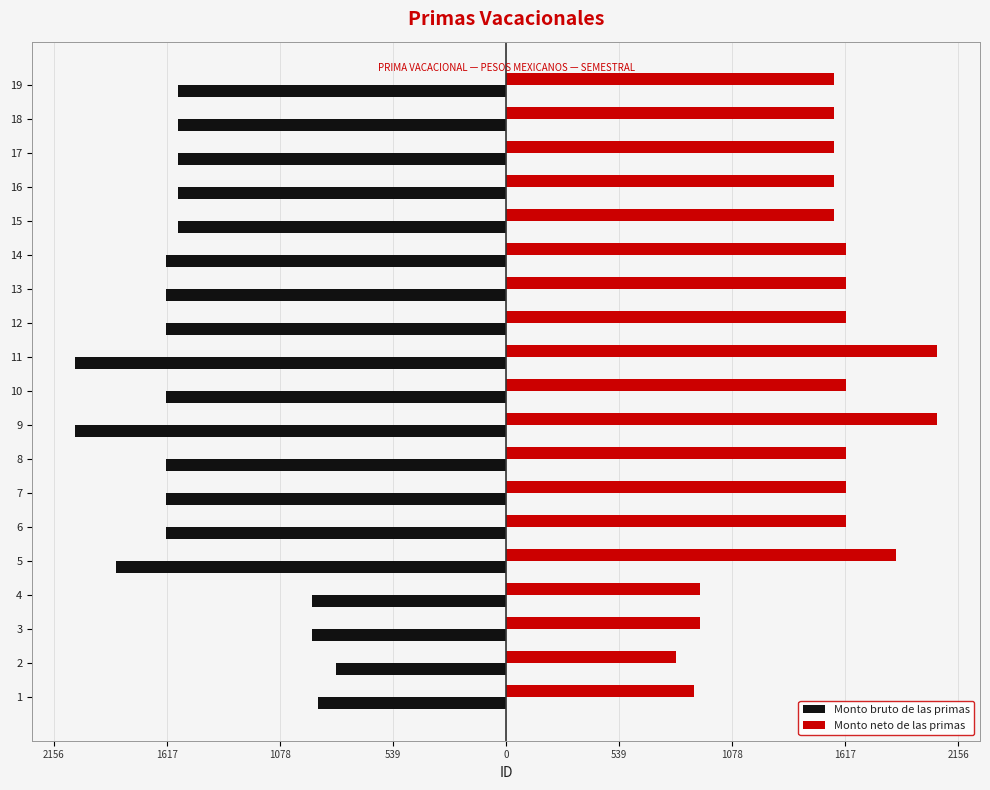

Reading left to right, what are all the values shown in this chart?

Monto bruto de las primas: -895.0	-808.8	-924.1	-924.1	-1860.0	-1621.3	-1621.3	-1621.3	-2053.3	-1621.3	-2053.3	-1621.3	-1621.3	-1621.3	-1561.8	-1561.8	-1561.8	-1561.8	-1561.8
Monto neto de las primas: 895.0	808.8	924.1	924.1	1860.0	1621.3	1621.3	1621.3	2053.3	1621.3	2053.3	1621.3	1621.3	1621.3	1561.8	1561.8	1561.8	1561.8	1561.8